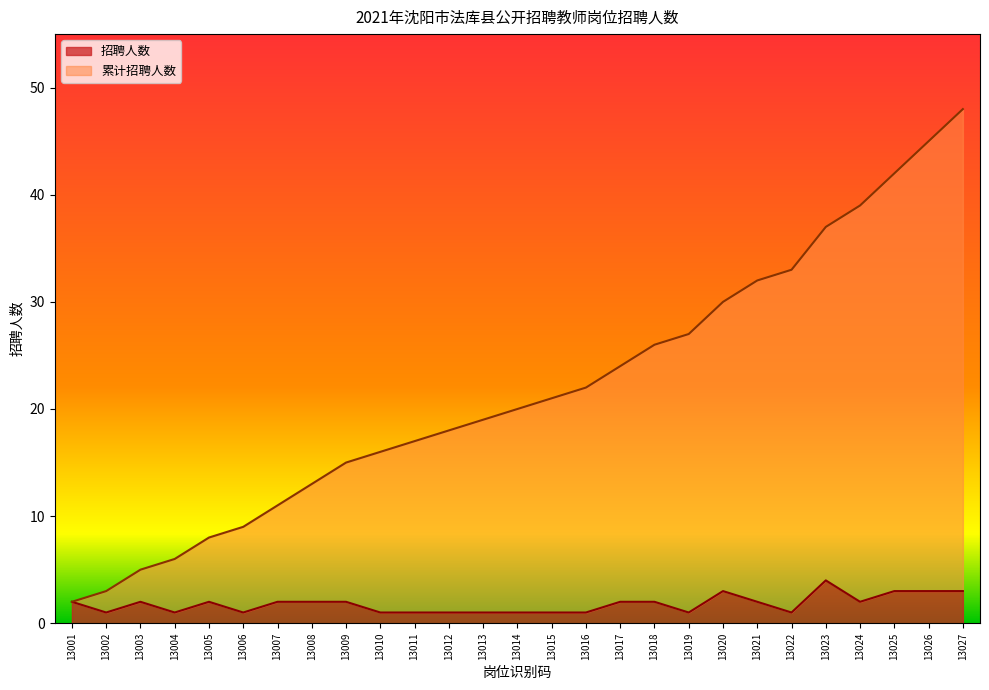

Is the value of 招聘人数 at 13016 greater than the value of 累计招聘人数 at 13001?

No